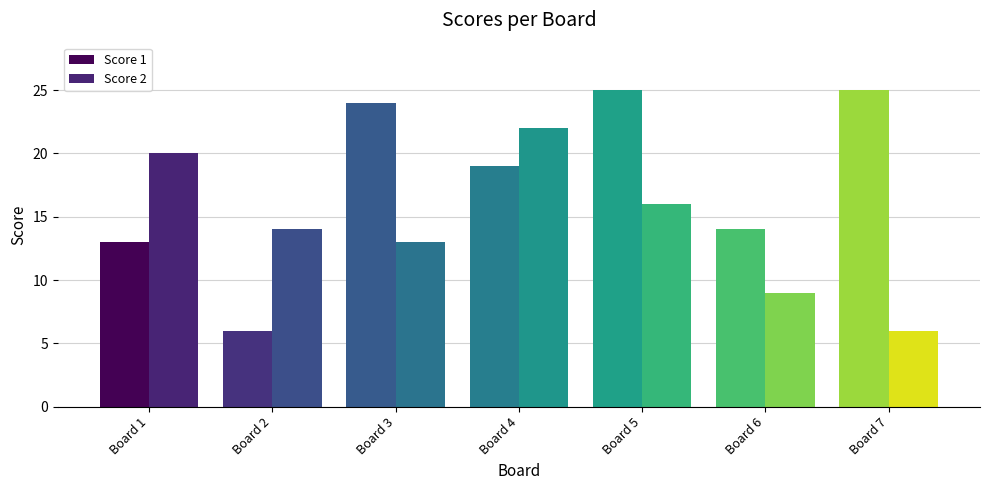

What is the sum of the Score 2 values at Board 5 and Board 3?

29